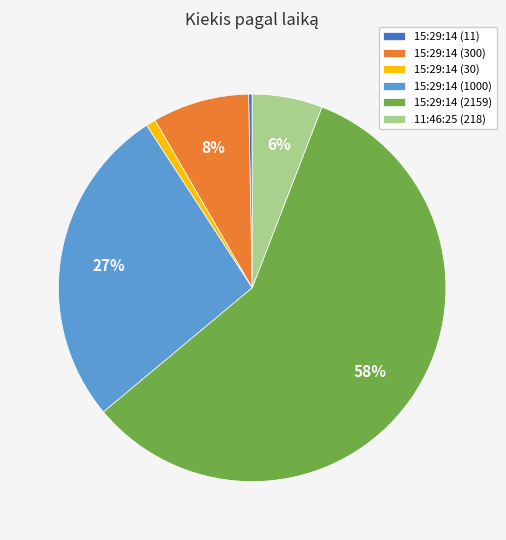

Which category has the smallest portion of the pie?

15:29:14 (11)